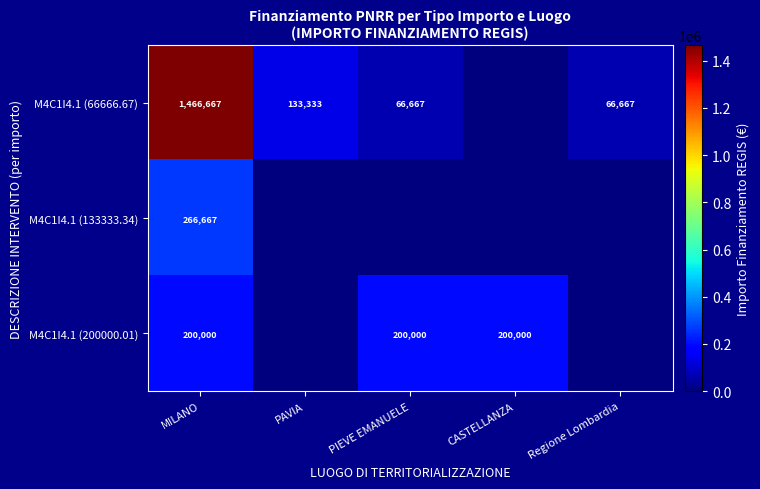

Is the value of M4C1I4.1 (66666.67) at PAVIA greater than the value of M4C1I4.1 (200000.01) at CASTELLANZA?

No